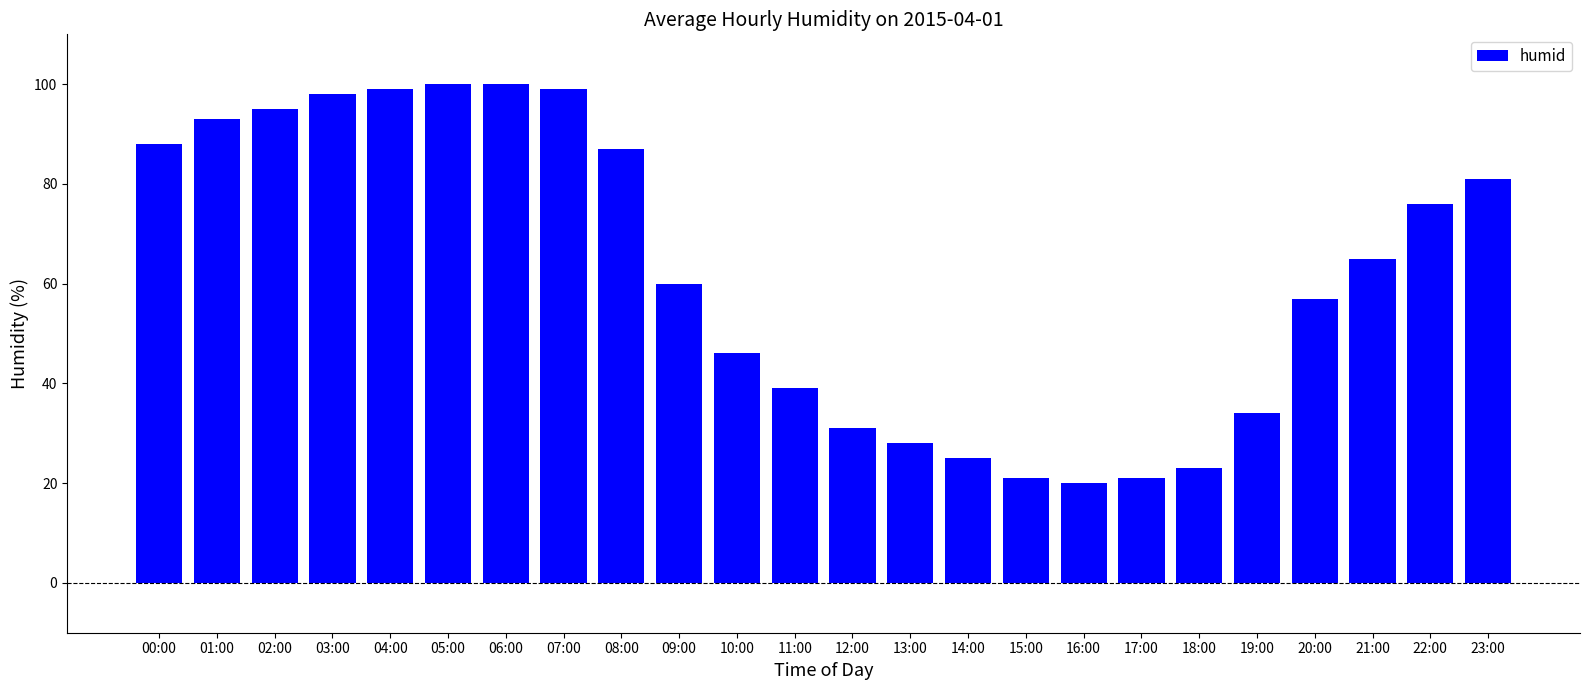

What is the difference between the second highest and second lowest values?

79